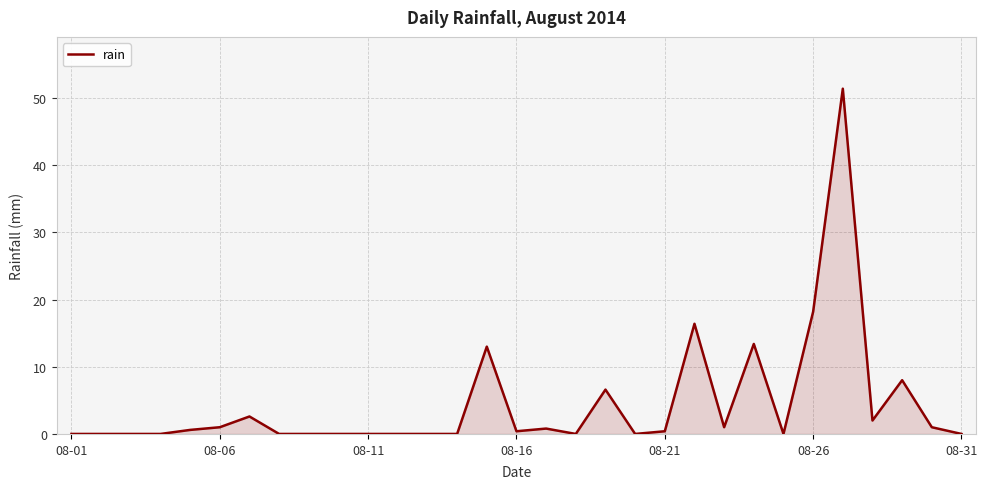

What is the difference between the maximum and minimum values?

51.4